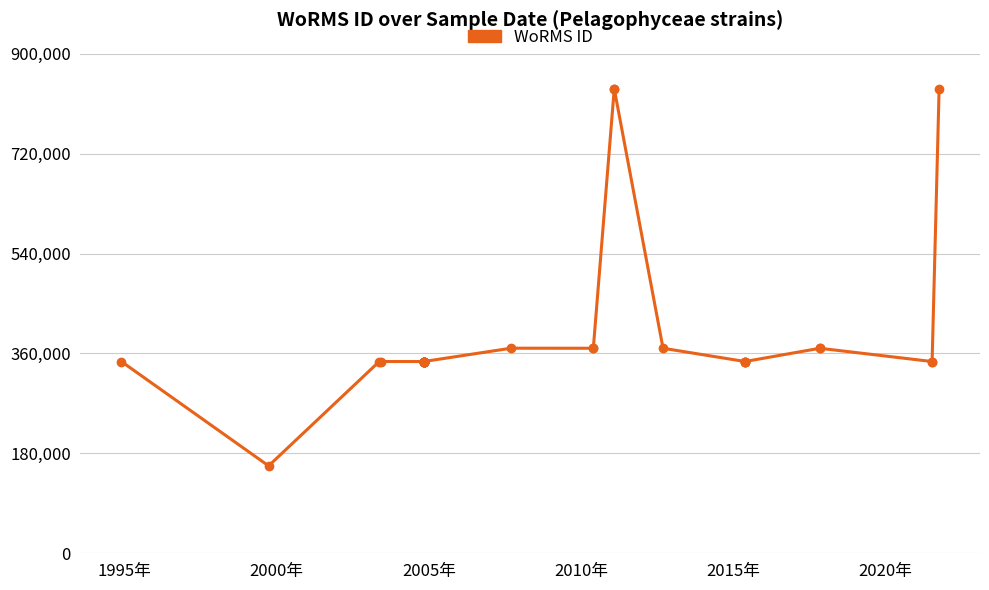

What is the value of the 16th point from the left?

345504